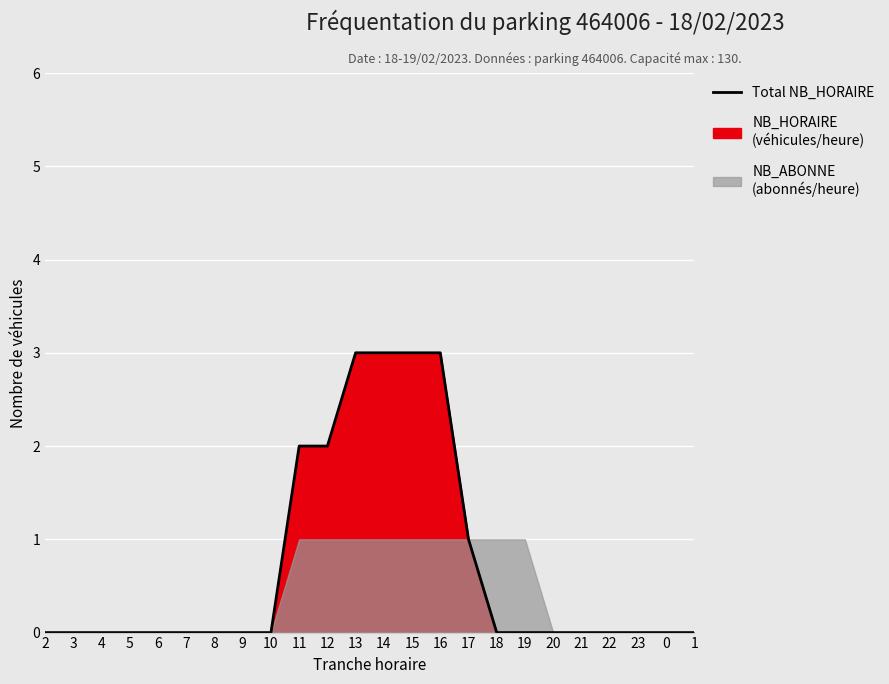

Reading right to left, transcribe all the data shown in this chart.

0	0	0	0	0	0	0	0	1	3	3	3	3	2	2	0	0	0	0	0	0	0	0	0